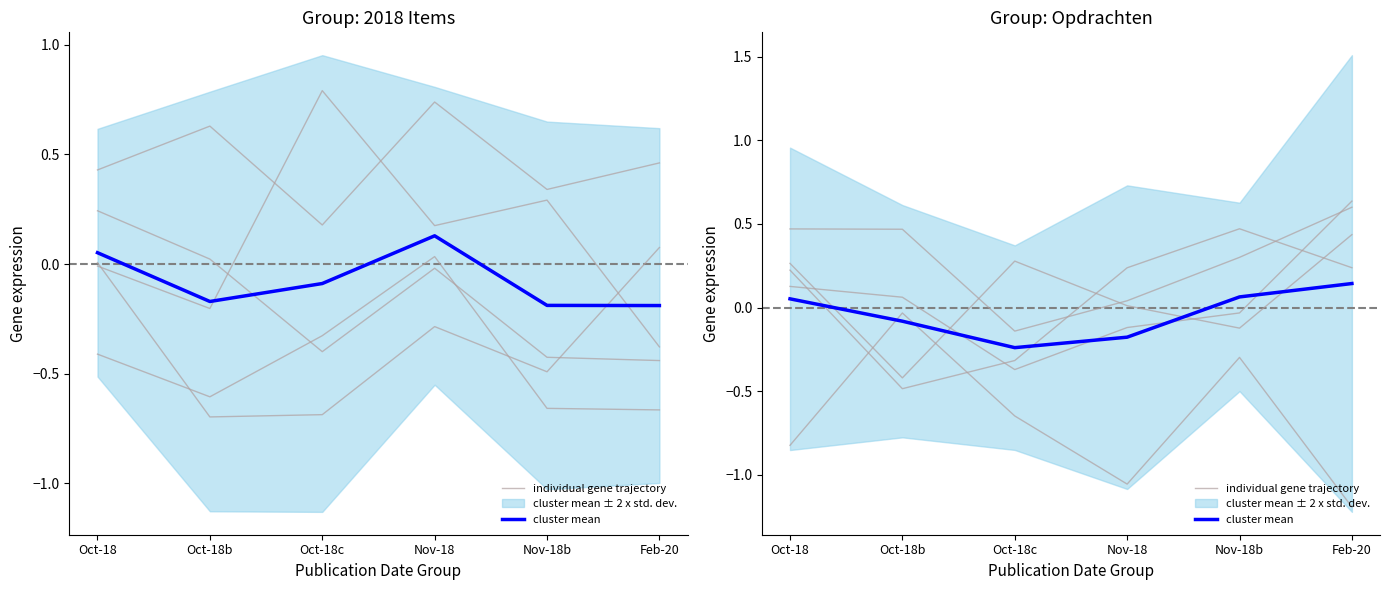

How many lines are shown in the chart?

2